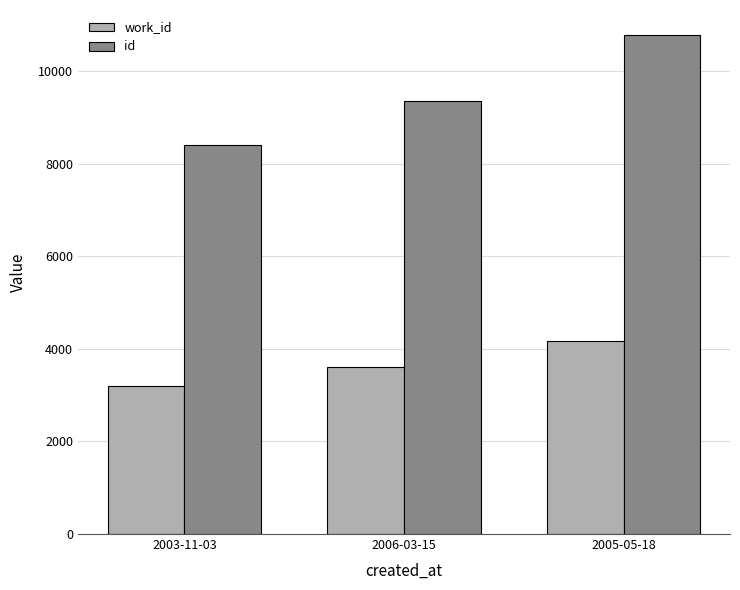

Reading left to right, list all the values displayed in this chart.

work_id: 3191	3607	4167
id: 8414	9356	10783